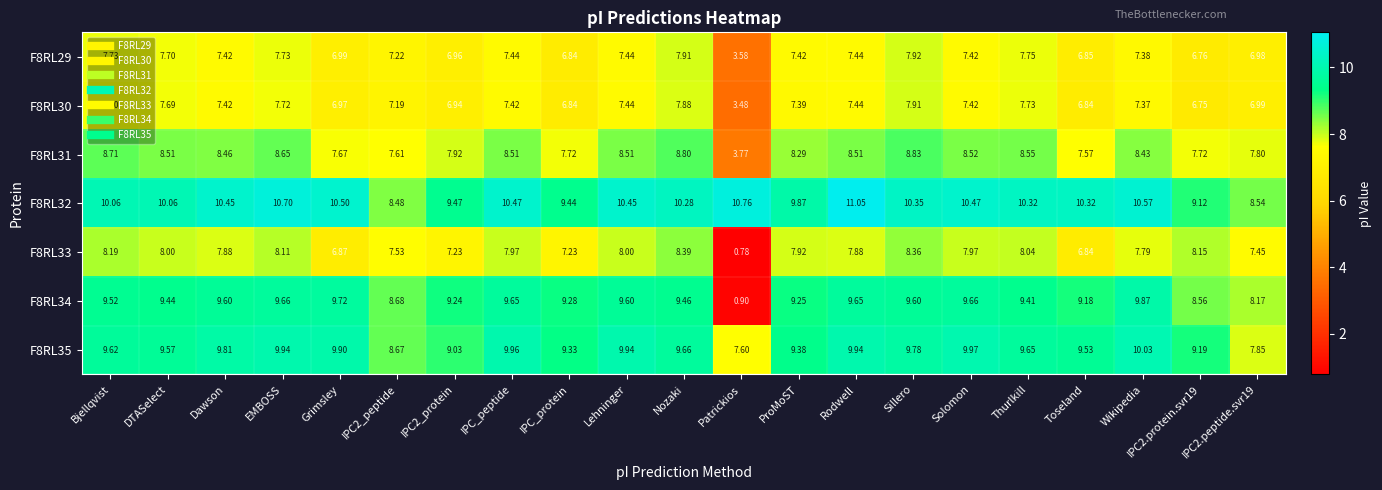

Which series has the widest spread of values?

F8RL34